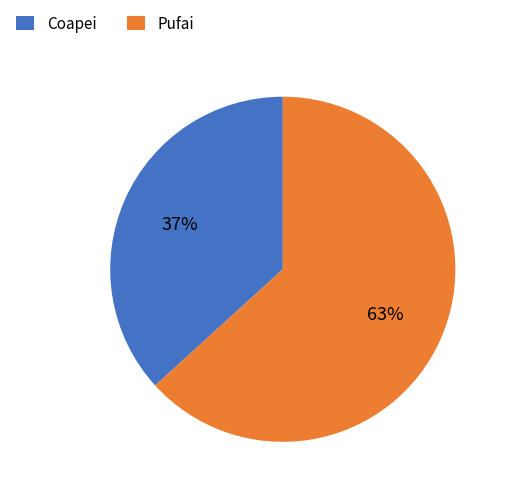

Count the number of slices in the pie.

2